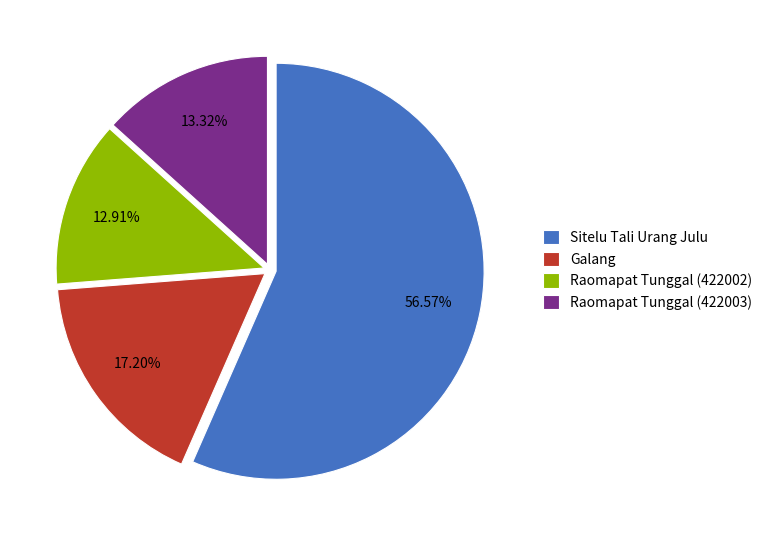

Do Raomapat Tunggal (422002) and Raomapat Tunggal (422003) together represent more than half of the pie?

No